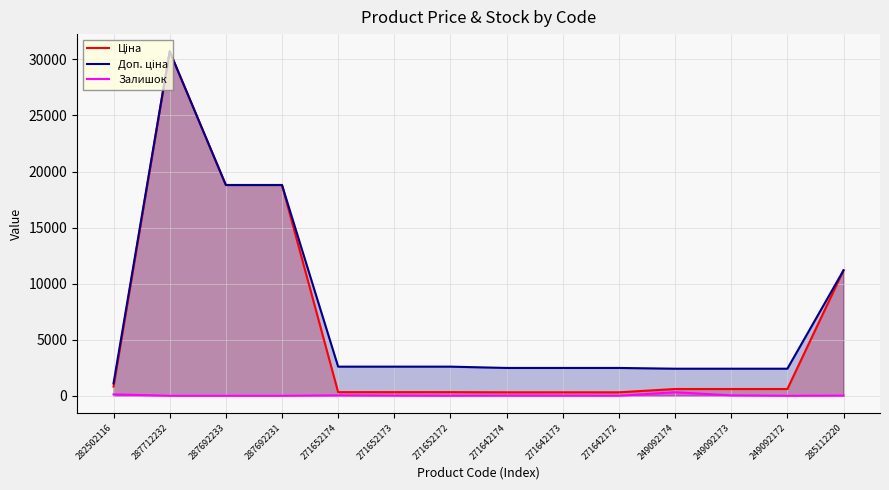

What is the minimum value for Доп. ціна?

1109.2